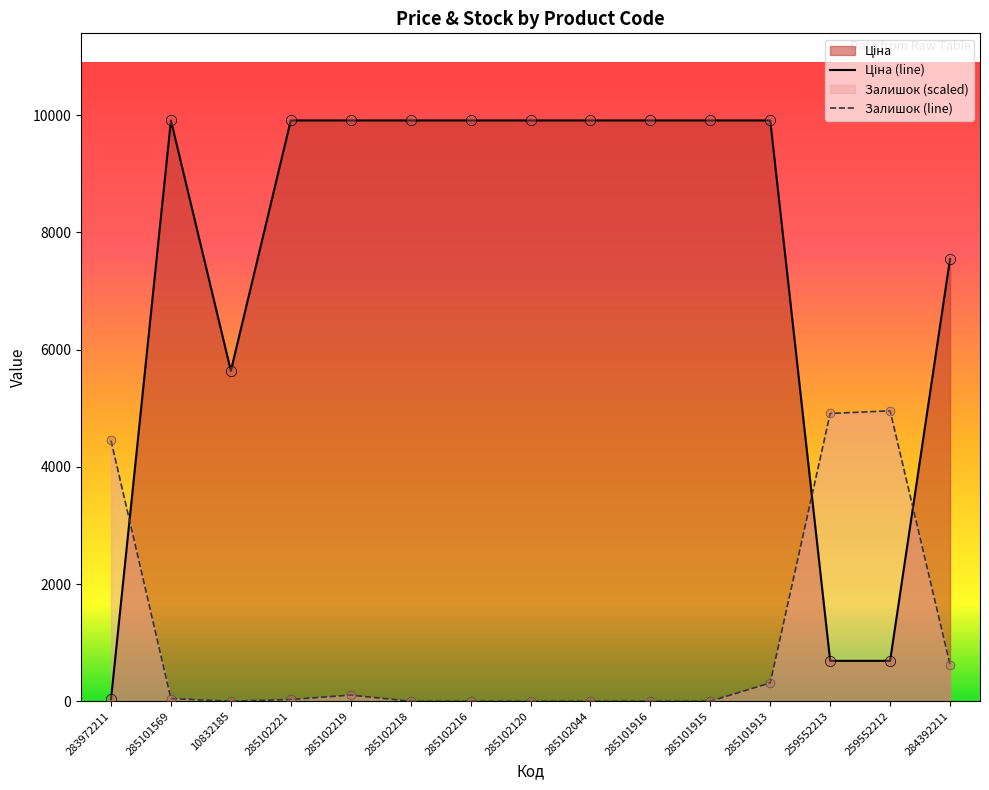

At which category is the sum across all series the highest?

285101913